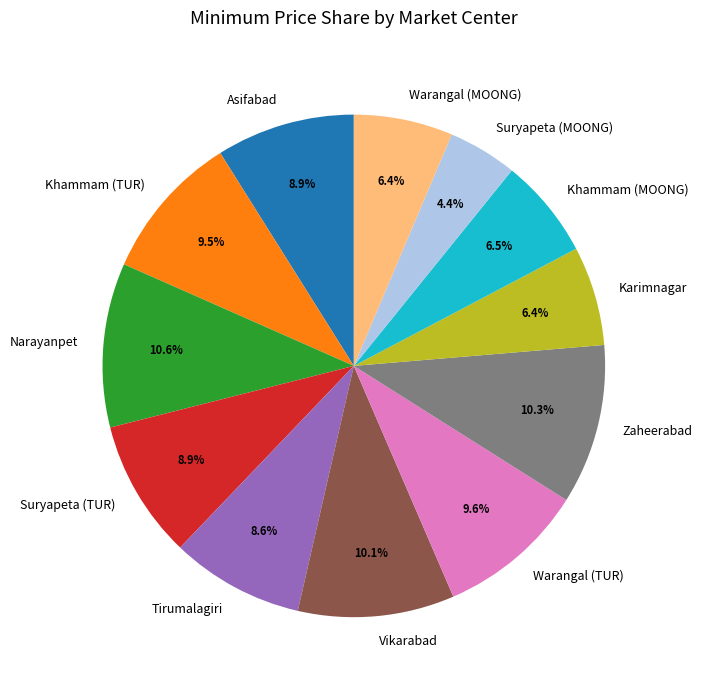

What portion of the pie excludes Warangal (TUR)?

90.4%